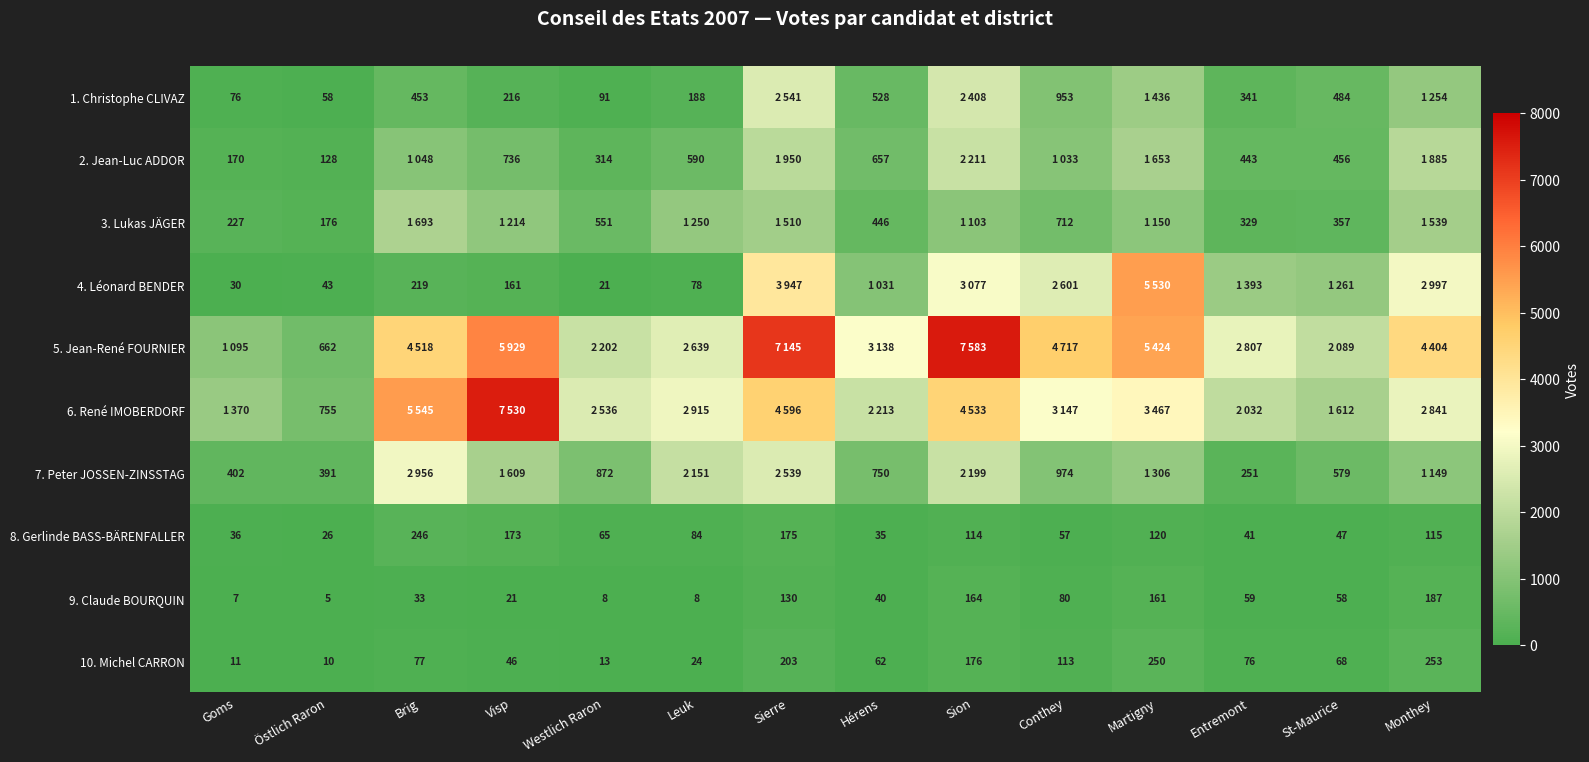

Read the 9. Claude BOURQUIN value at Östlich Raron.

5